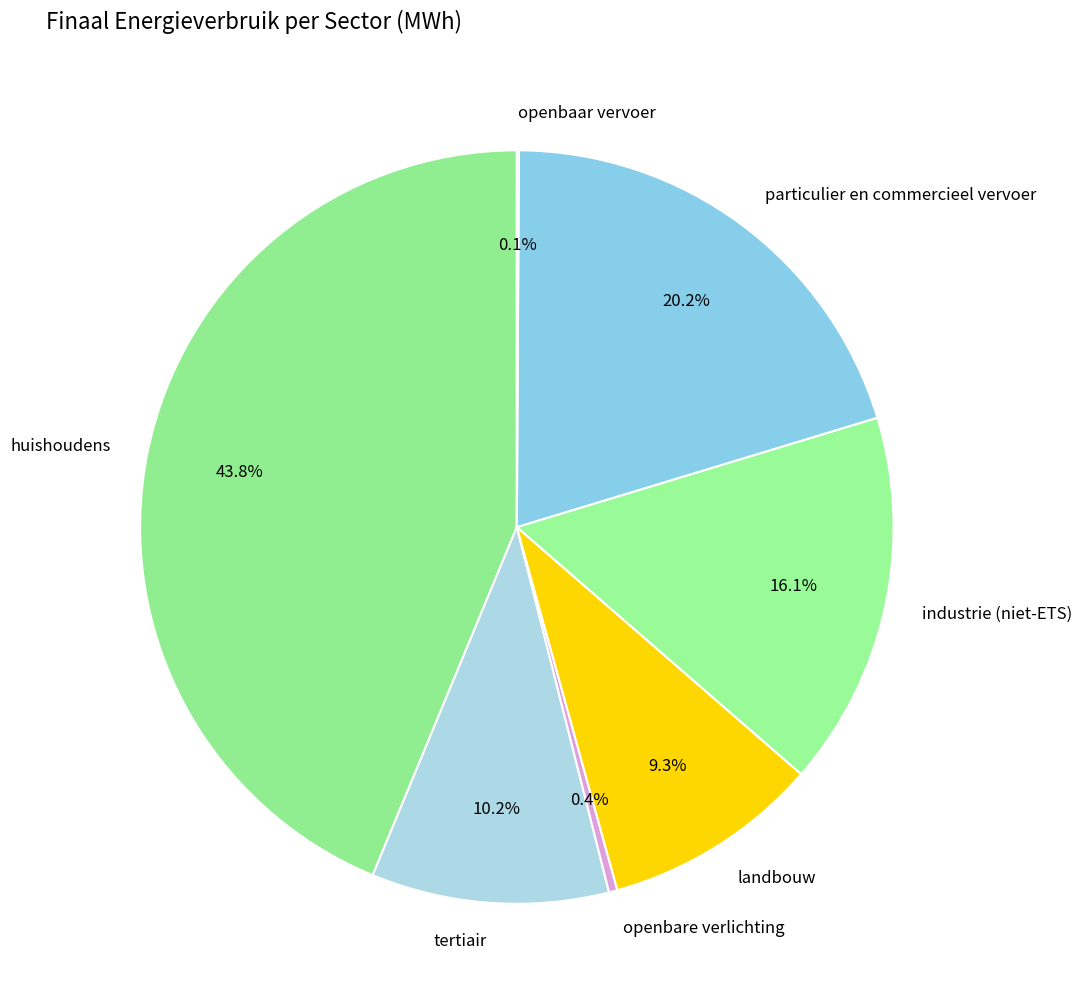

What is the ratio of the value at tertiair to the value at landbouw?

1.1